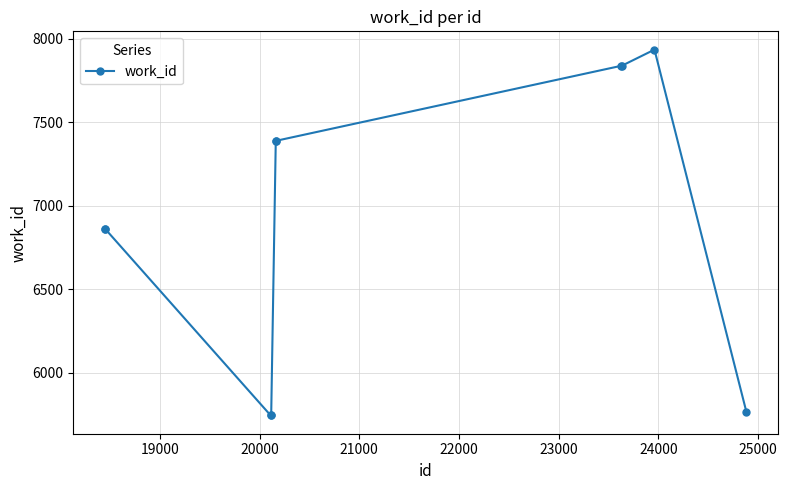

What is the difference between the maximum and minimum values?

2190